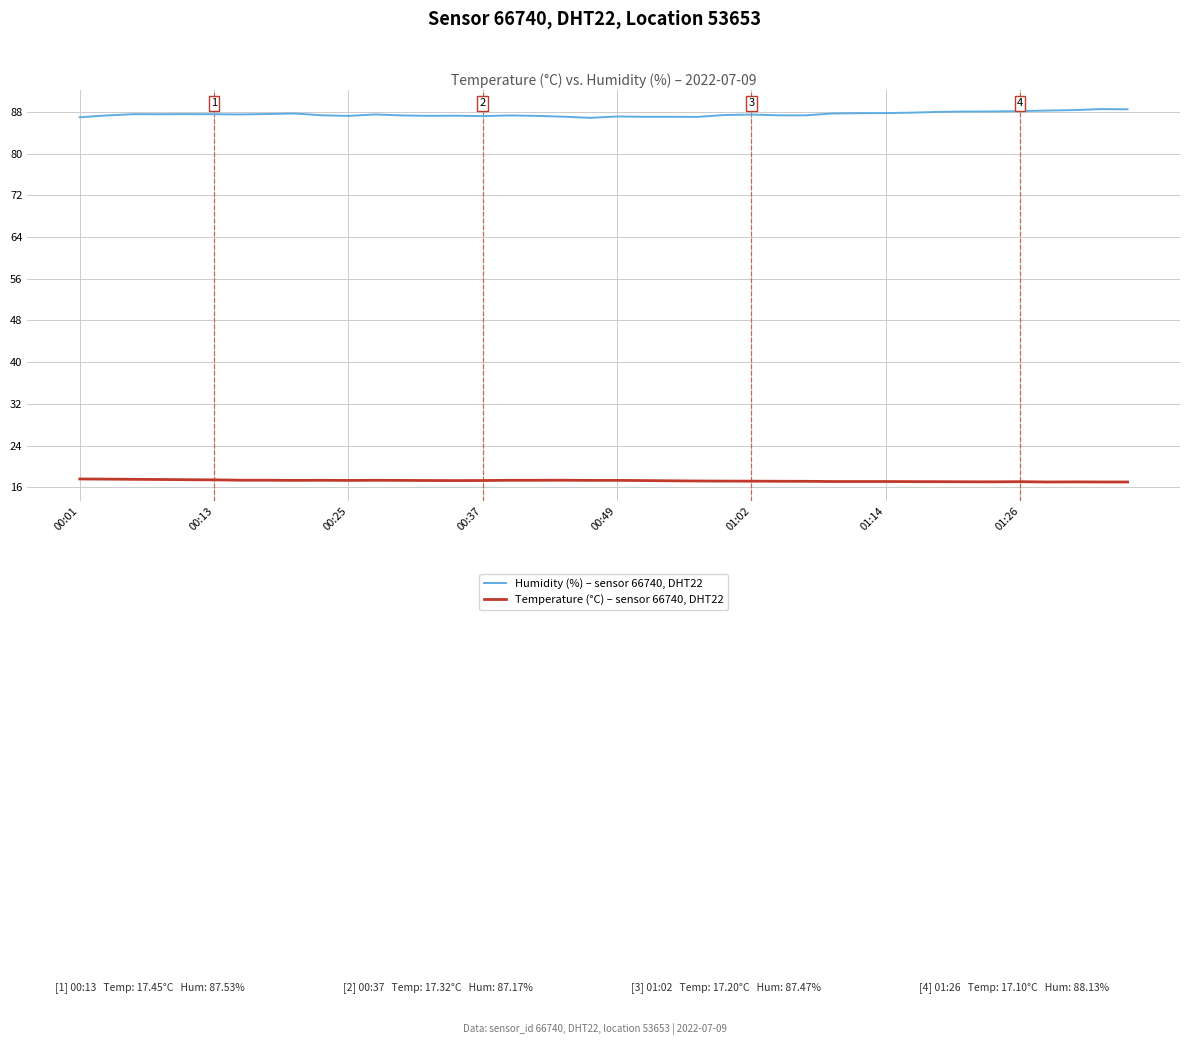

List the series in order of their peak value, lowest first.

Temperature (°C) – sensor 66740, DHT22, Humidity (%) – sensor 66740, DHT22